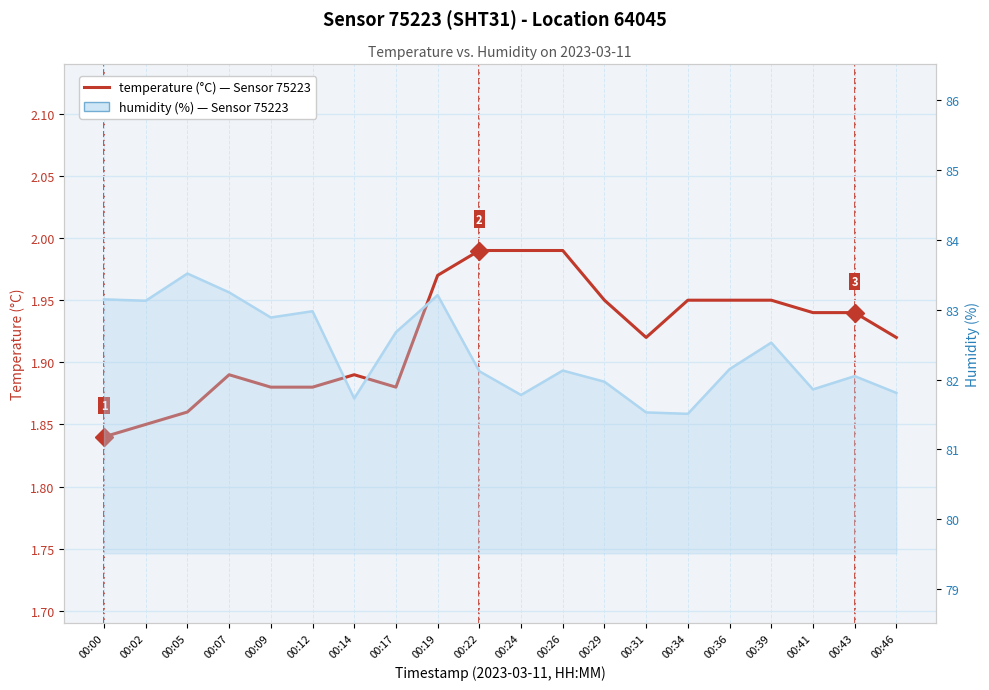

List the labels in order of temperature value, smallest first.

00:00, 00:02, 00:05, 00:09, 00:12, 00:17, 00:07, 00:14, 00:31, 00:46, 00:41, 00:43, 00:29, 00:34, 00:36, 00:39, 00:19, 00:22, 00:24, 00:26